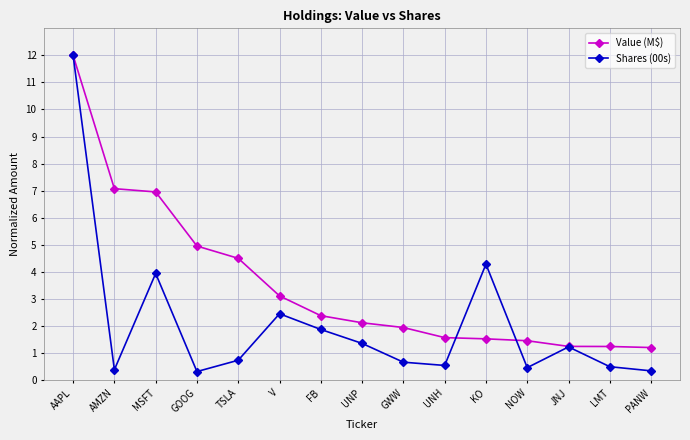

What is the value of the Value (M$) point at the 2nd from the left?

7.1